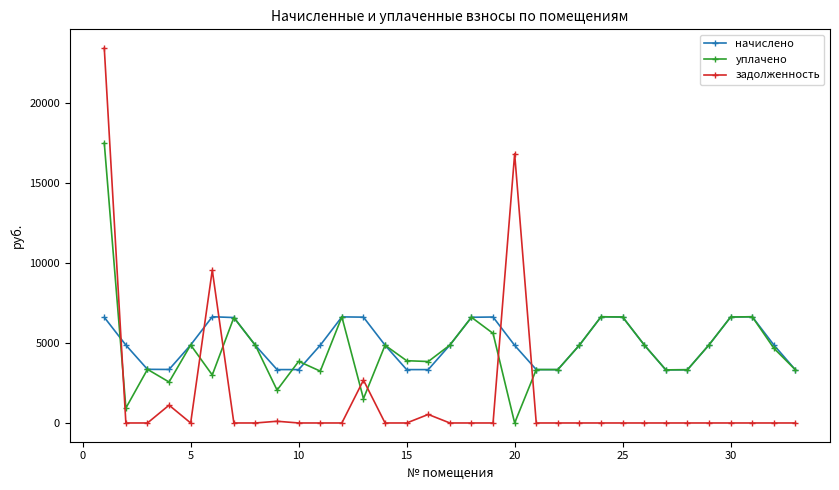

Which series has the widest spread of values?

задолженность